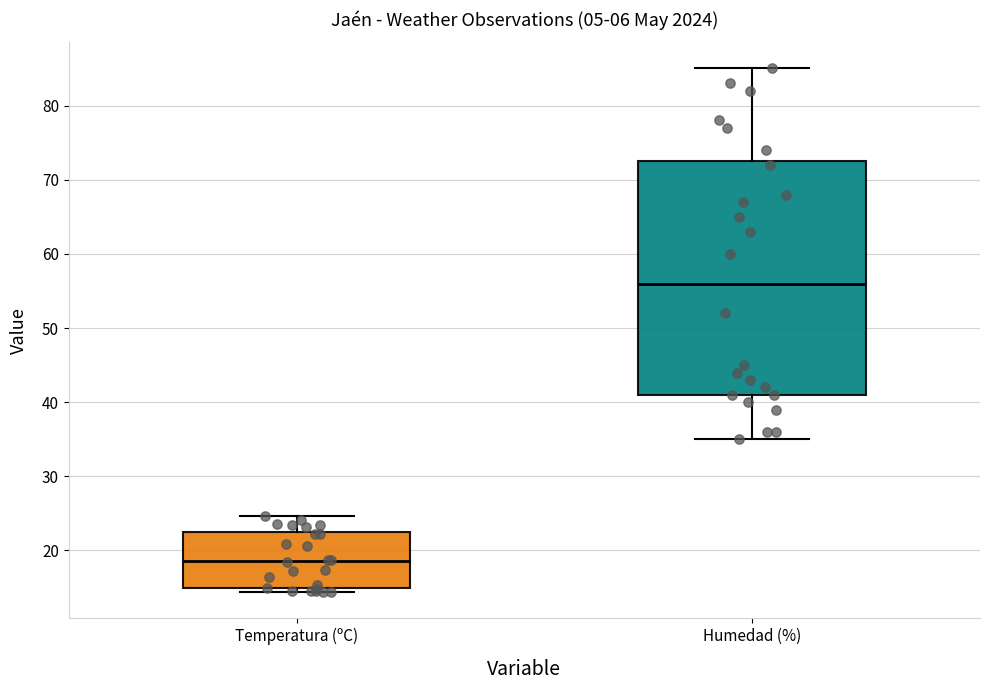

Reading left to right, transcribe this box plot: for each box, give where its median line is, the range the box spans, and where its two whiskers end, as read against the y-axis. The values are not printed on the chart, so give them approximately, as read against the axis.

Temperatura (ºC): median 19, box 15 to 22, whiskers 14 to 25
Humedad (%): median 56, box 41 to 73, whiskers 35 to 85